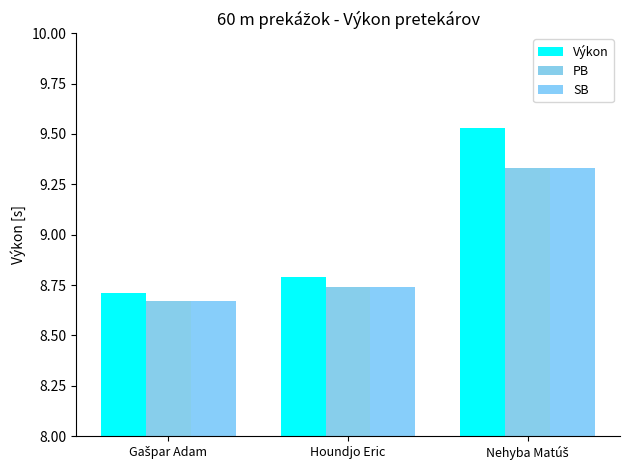

How many bars are there in total?

9